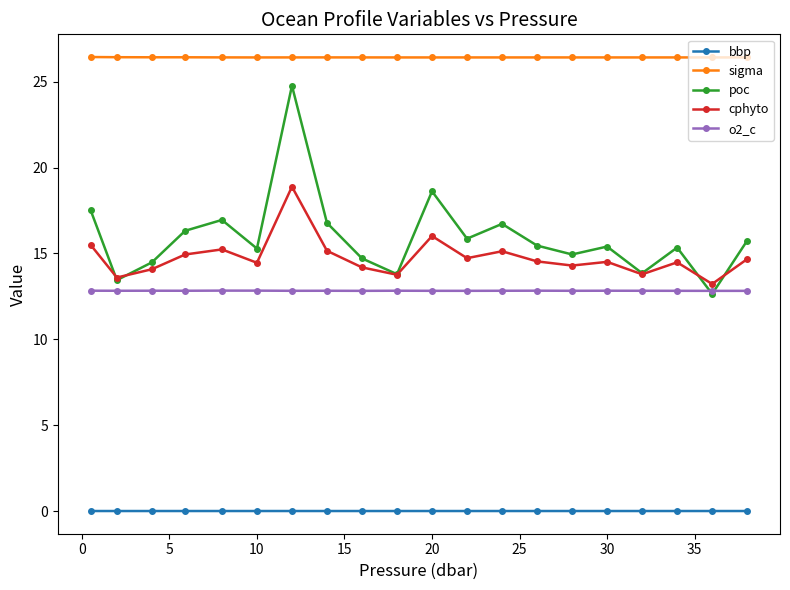

Rank the series by their maximum value, from highest to lowest.

sigma, poc, cphyto, o2_c, bbp